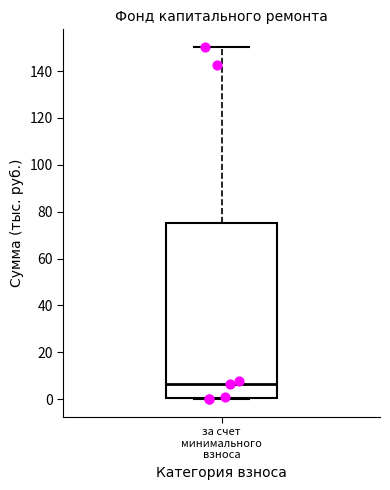

Transcribe this box plot: give where the median line is, the range the box spans, and where the two whiskers end, as read against the y-axis. The values are not printed on the chart, so give them approximately, as read against the axis.

median 6, box 0 to 76, whiskers 0 to 150